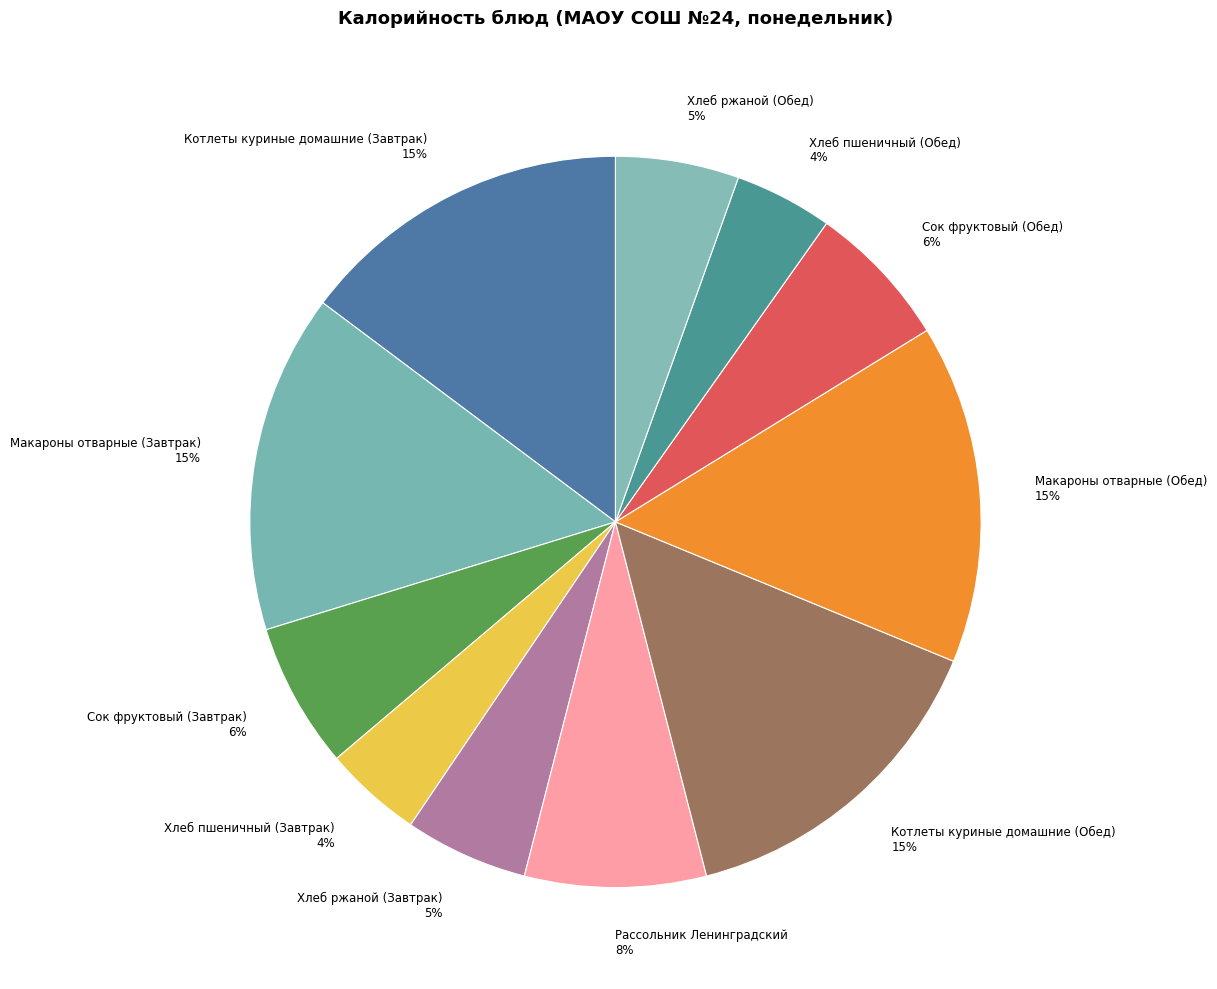

Is Макароны отварные (Завтрак) 15% the majority of the pie?

No